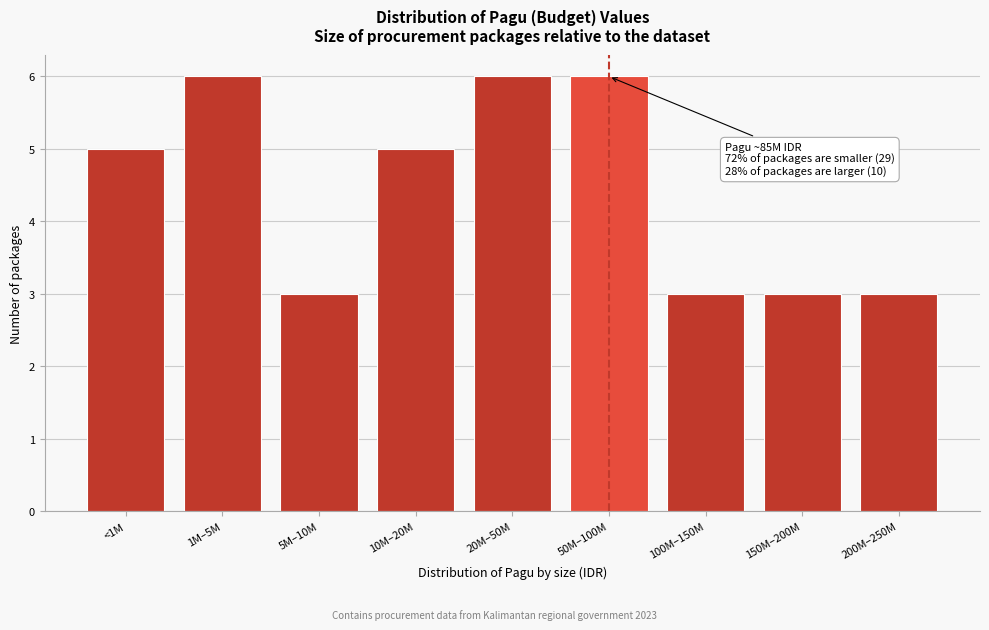

Reading left to right, what are all the values shown in this chart?

5	6	3	5	6	6	3	3	3